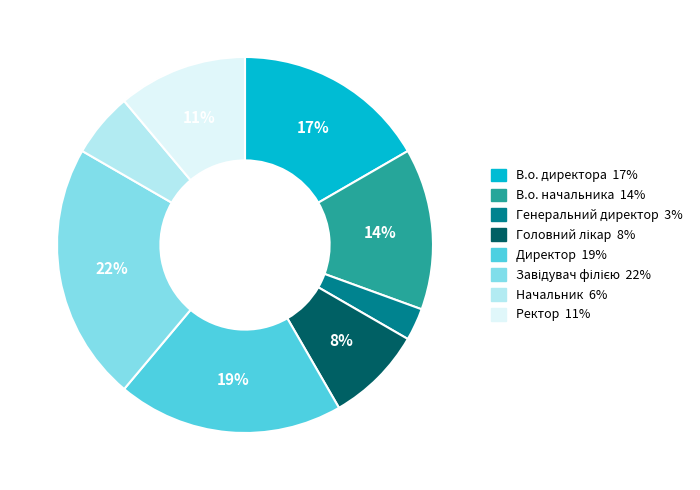

Which category has the smallest portion of the pie?

Генеральний директор